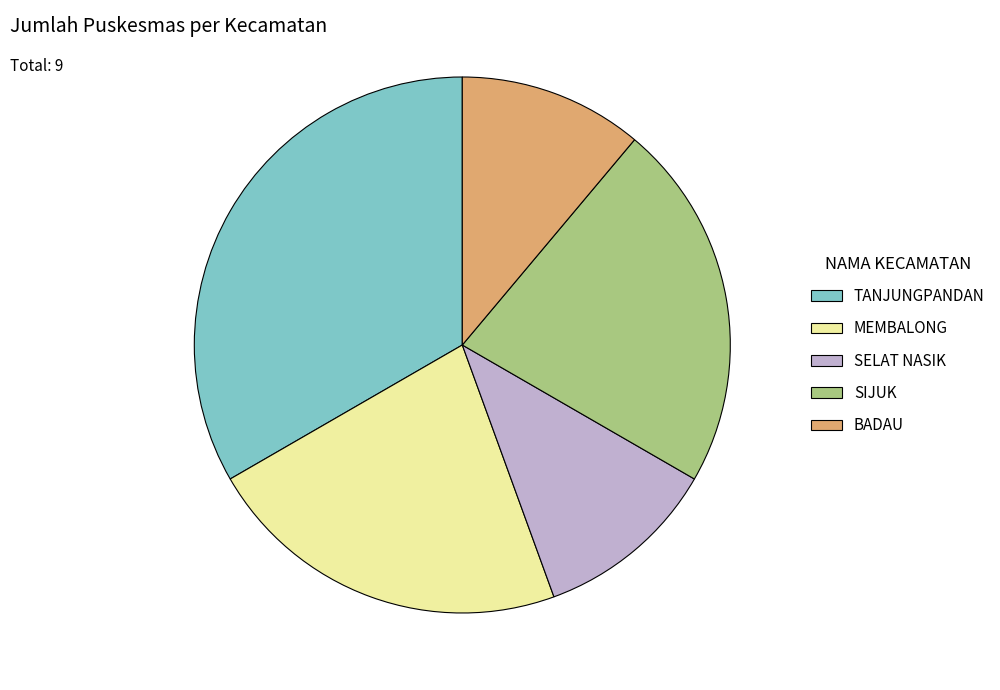

The BADAU slice represents 11% of the pie. True or false?

True